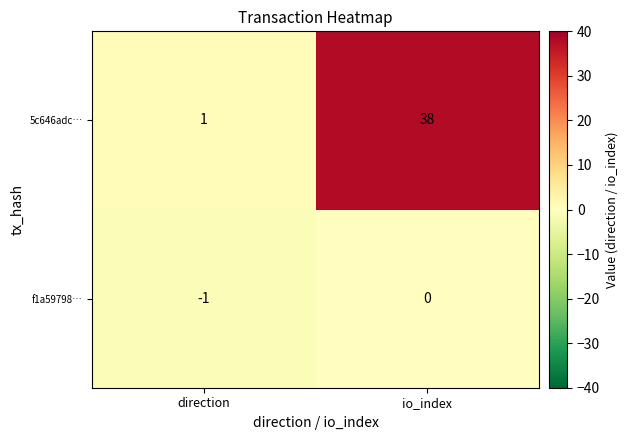

Which series has the widest spread of values?

5c646adc…